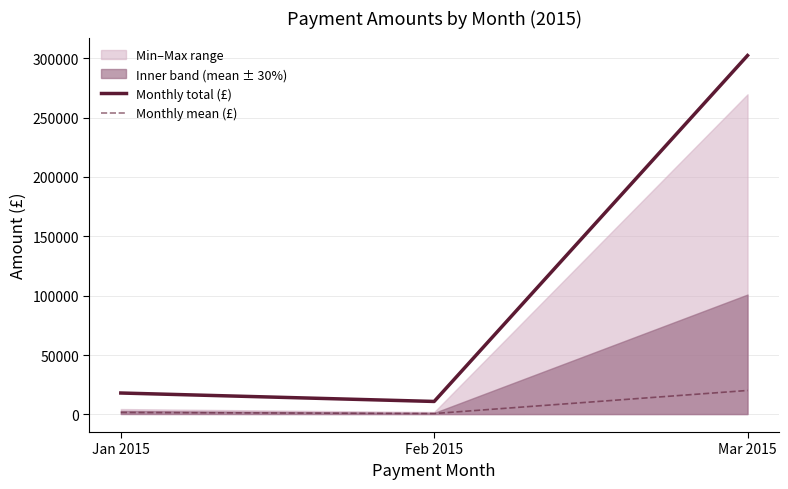

What is the label of the 3rd point from the right?

Jan 2015